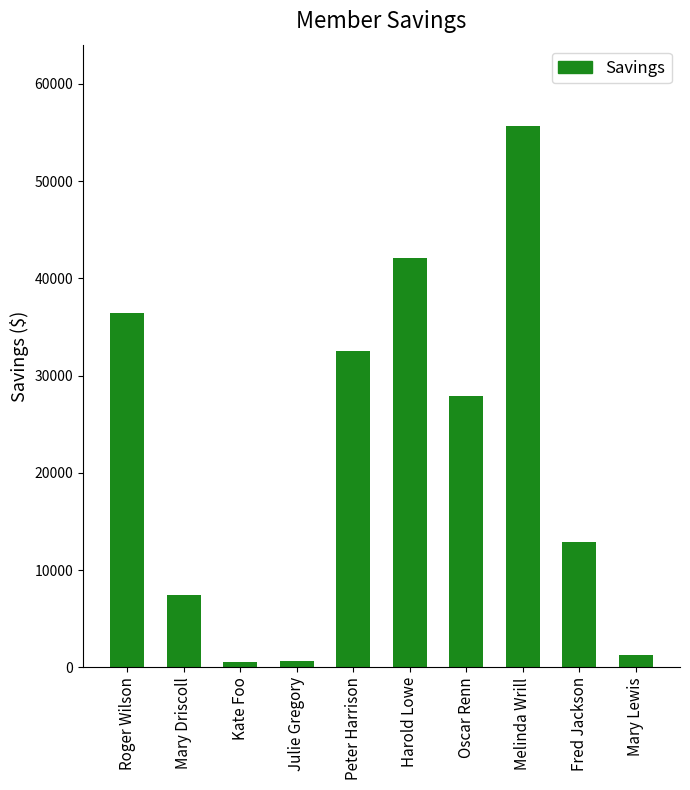

Which category has the highest value across all series?

Melinda Wrill